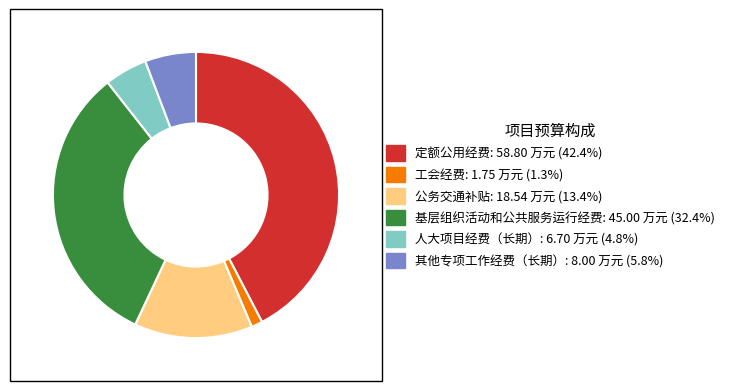

Is there a majority slice in this chart?

No